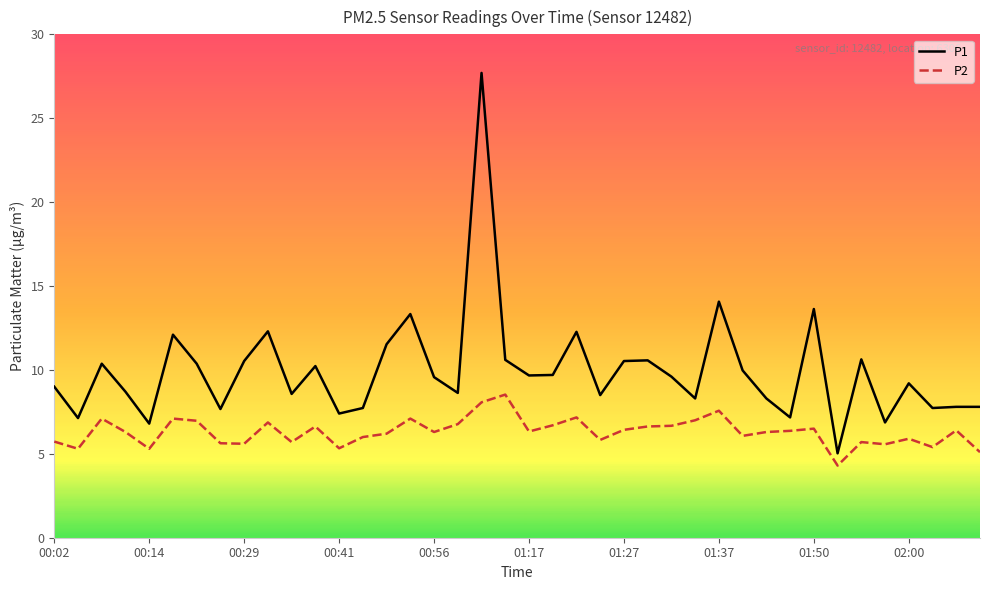

True or false: P1 and P2 intersect in this chart.

False